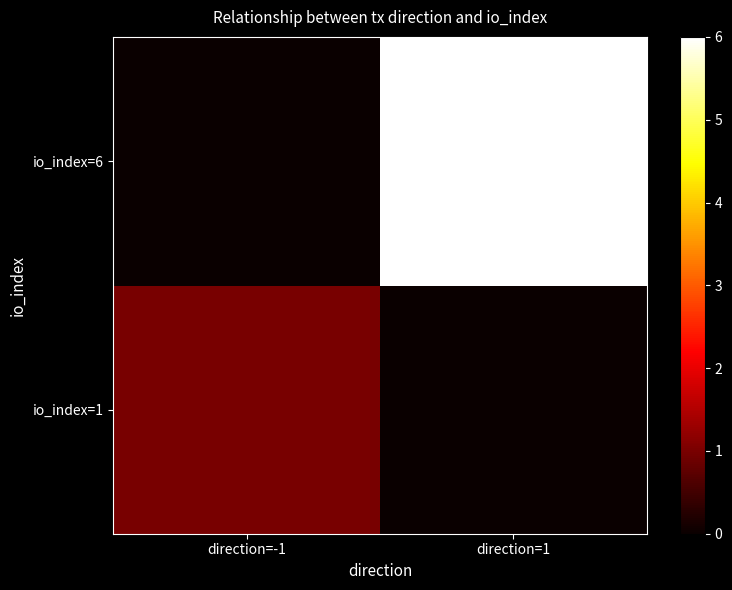

Reading right to left, list all the values displayed in this chart.

io_index=1: direction=1=0	direction=-1=1
io_index=6: direction=1=6	direction=-1=0